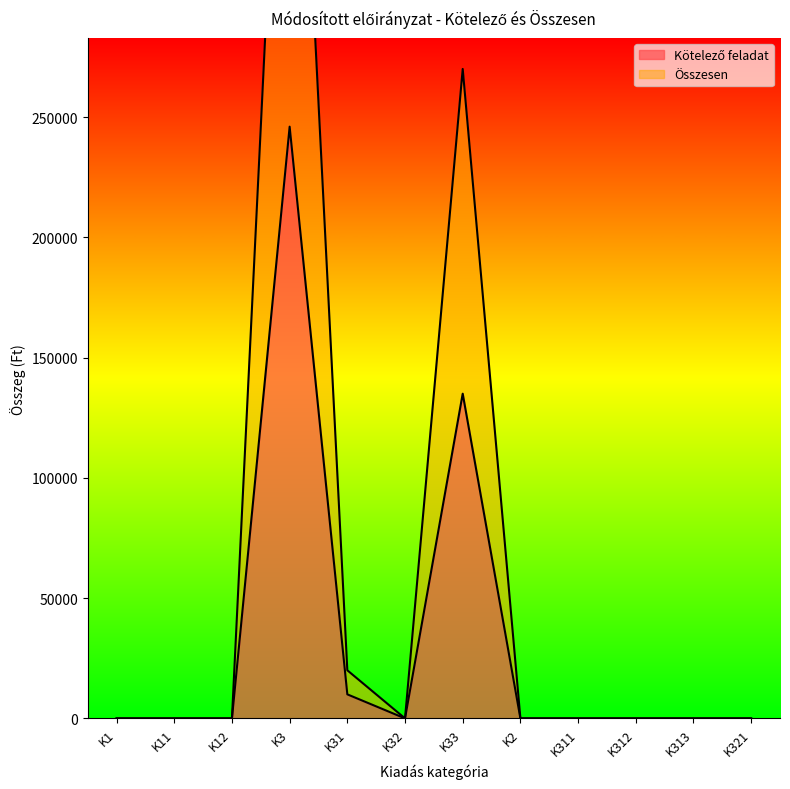

The Kötelező feladat series shows -86043 at K313. True or false?

False